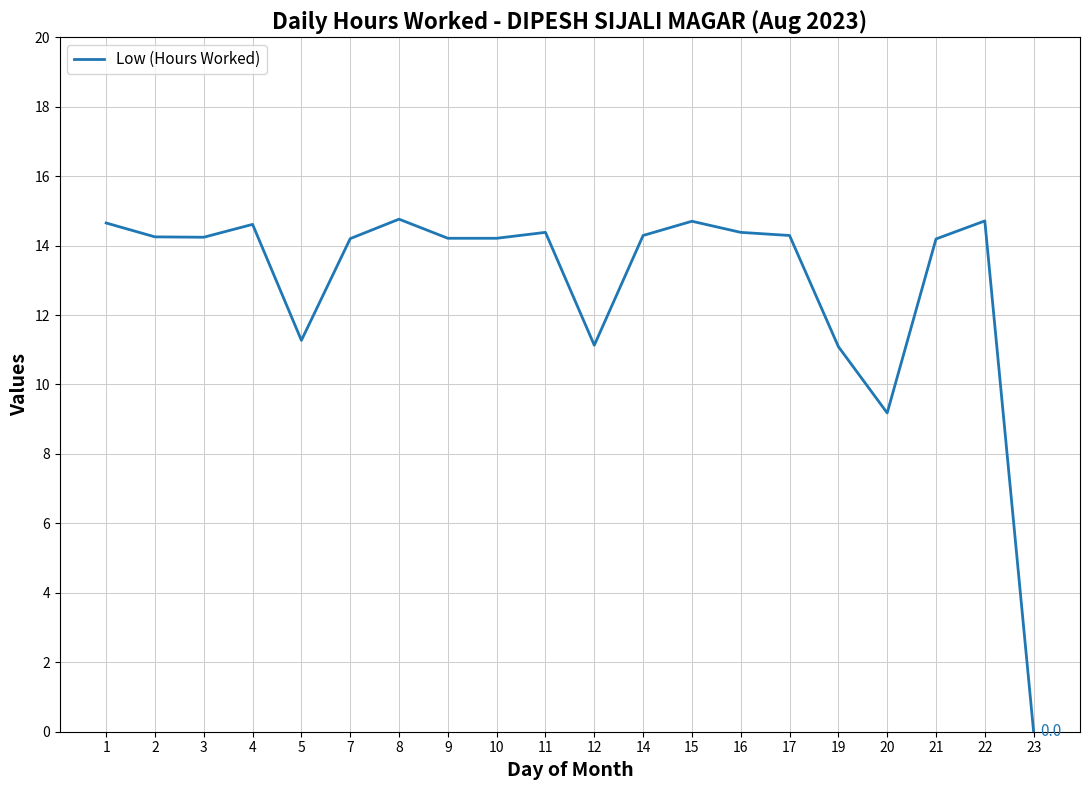

How many distinct data groups are displayed?

1